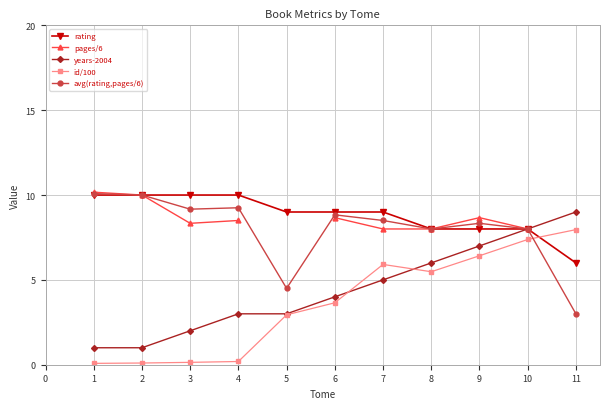

Is the value of avg(rating,pages/6) at 4 greater than the value of id/100 at 10?

Yes